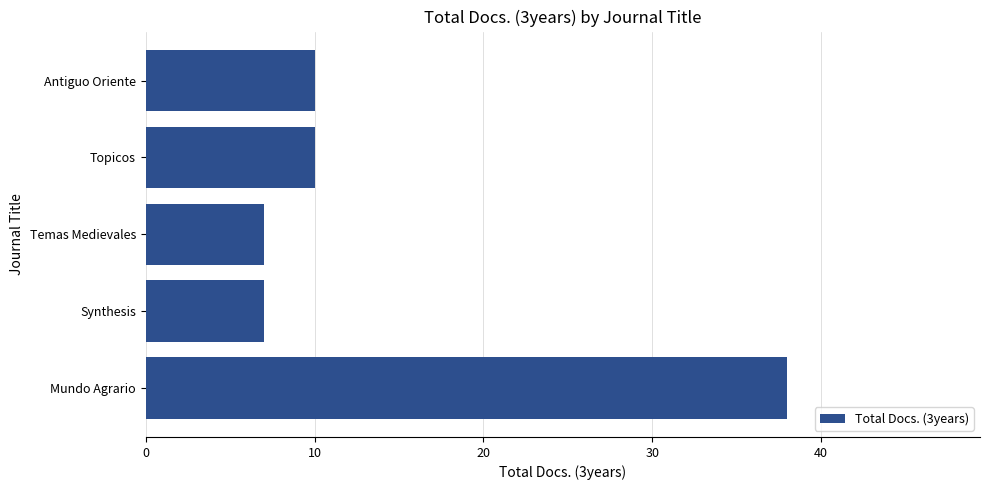

What is the sum of all values?

72